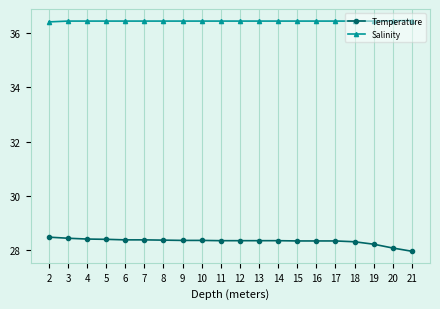

What is the difference between the Temperature values at 4 and 2?

0.1